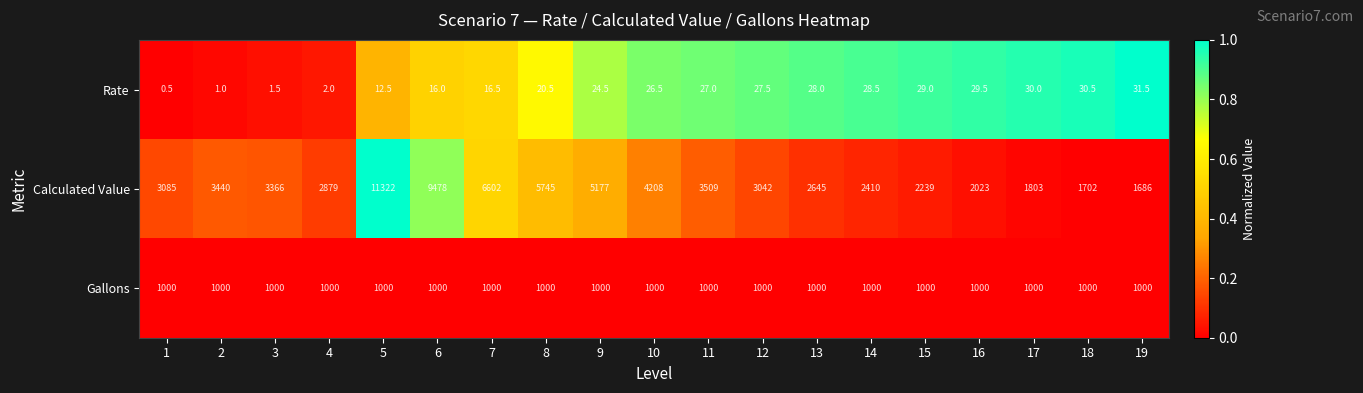

Count the number of categories in the chart.

19